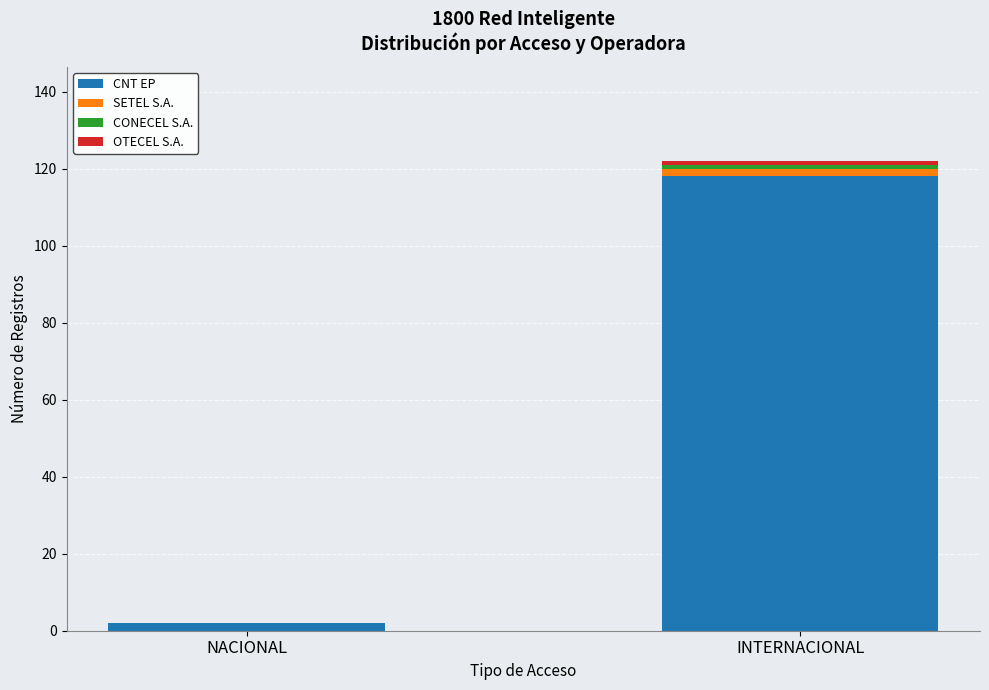

Count the CNT EP values in the range 2 to 118.

2